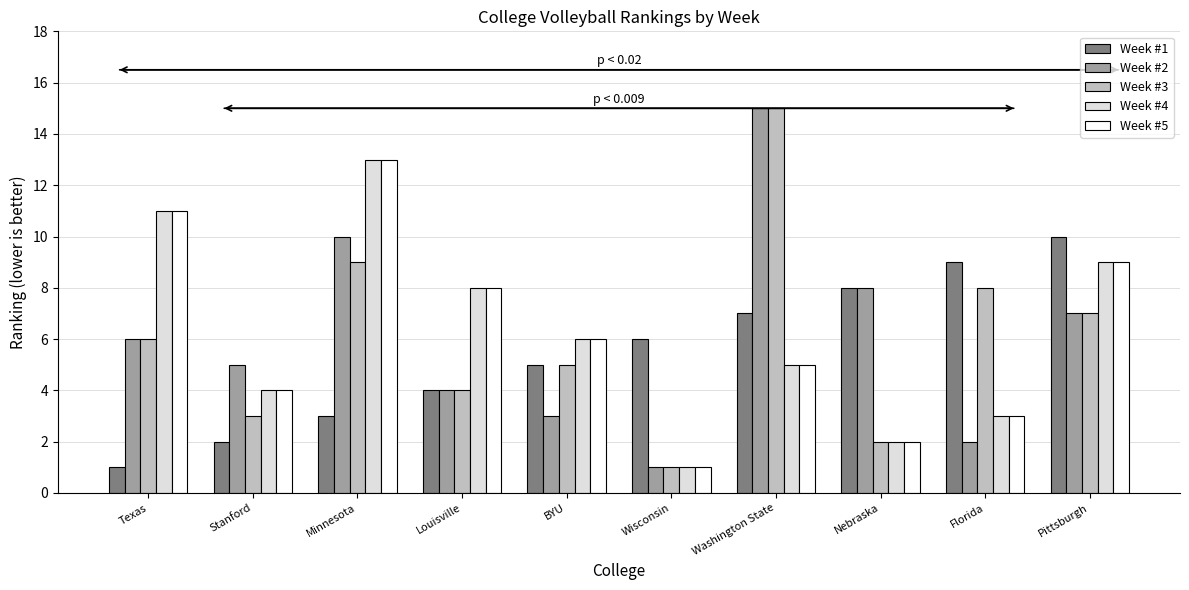

How many categories are shown in the chart?

10